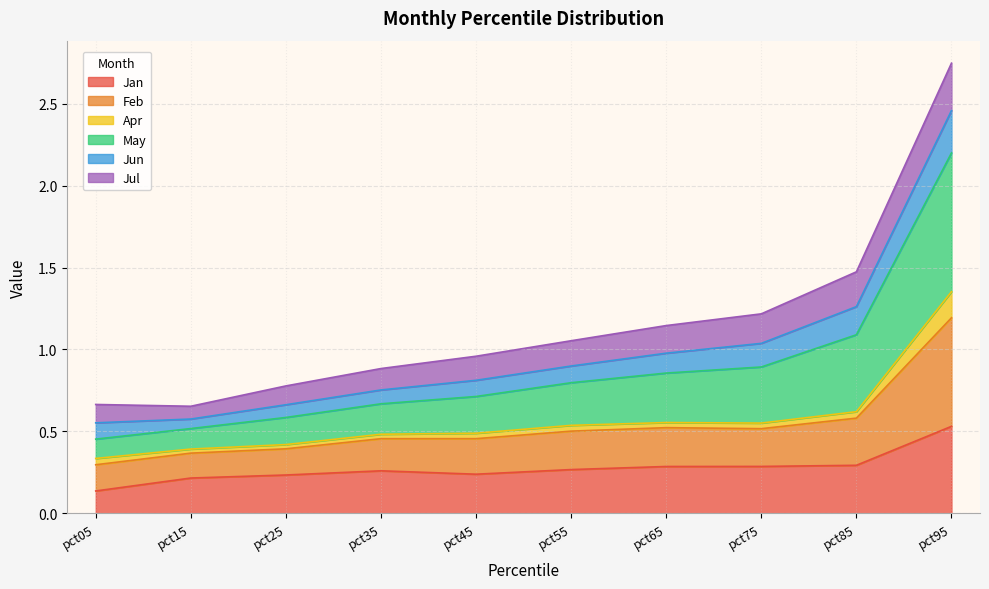

At which category is the sum across all series the highest?

pct95